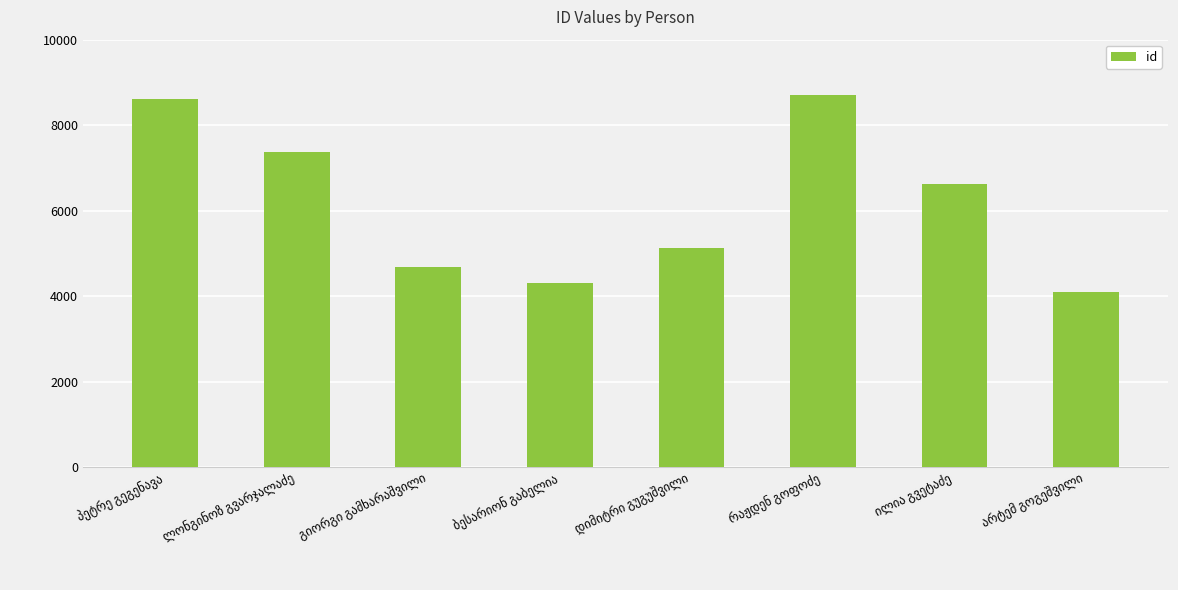

What is the difference between the maximum and second lowest values?

4400